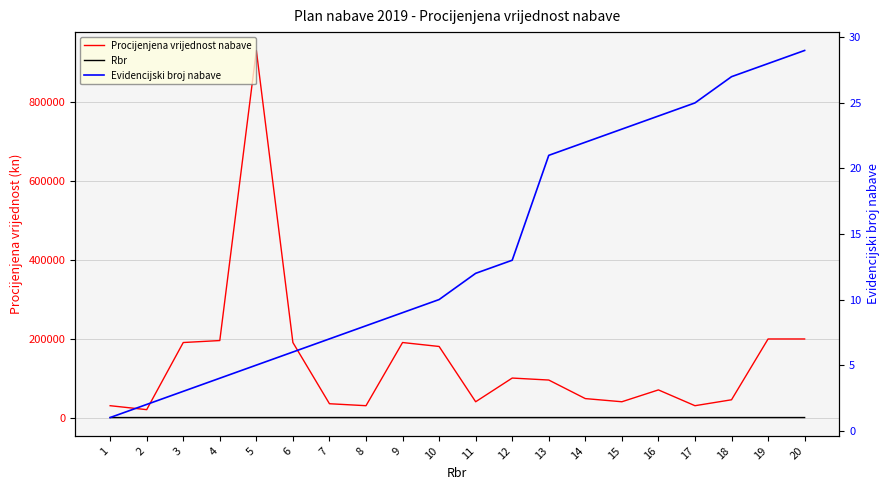

At how many categories does at least one series exceed 460748?

1